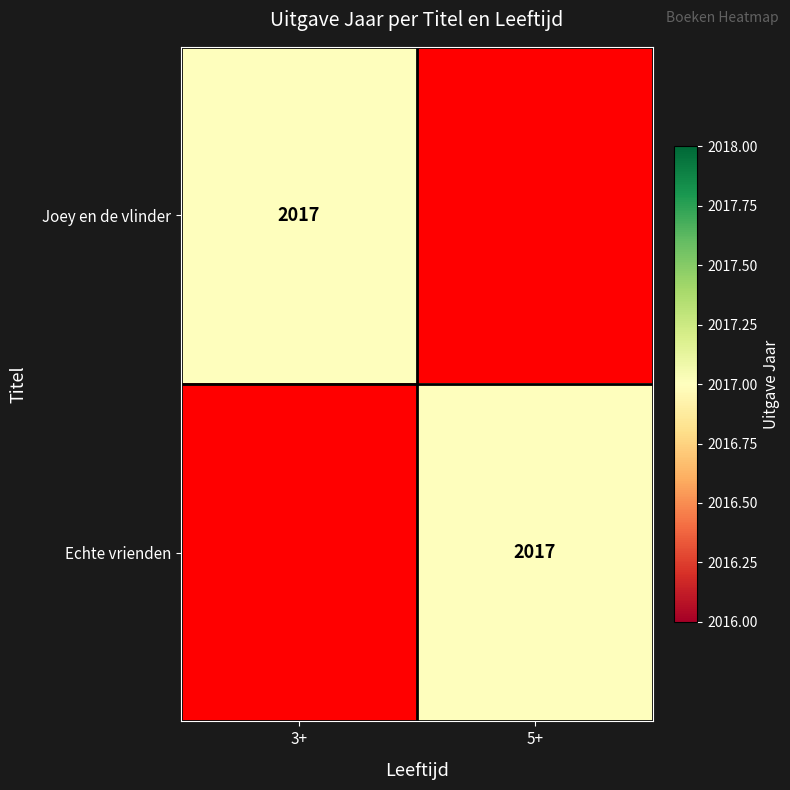

The value of Joey en de vlinder at 3+ is 559. True or false?

False